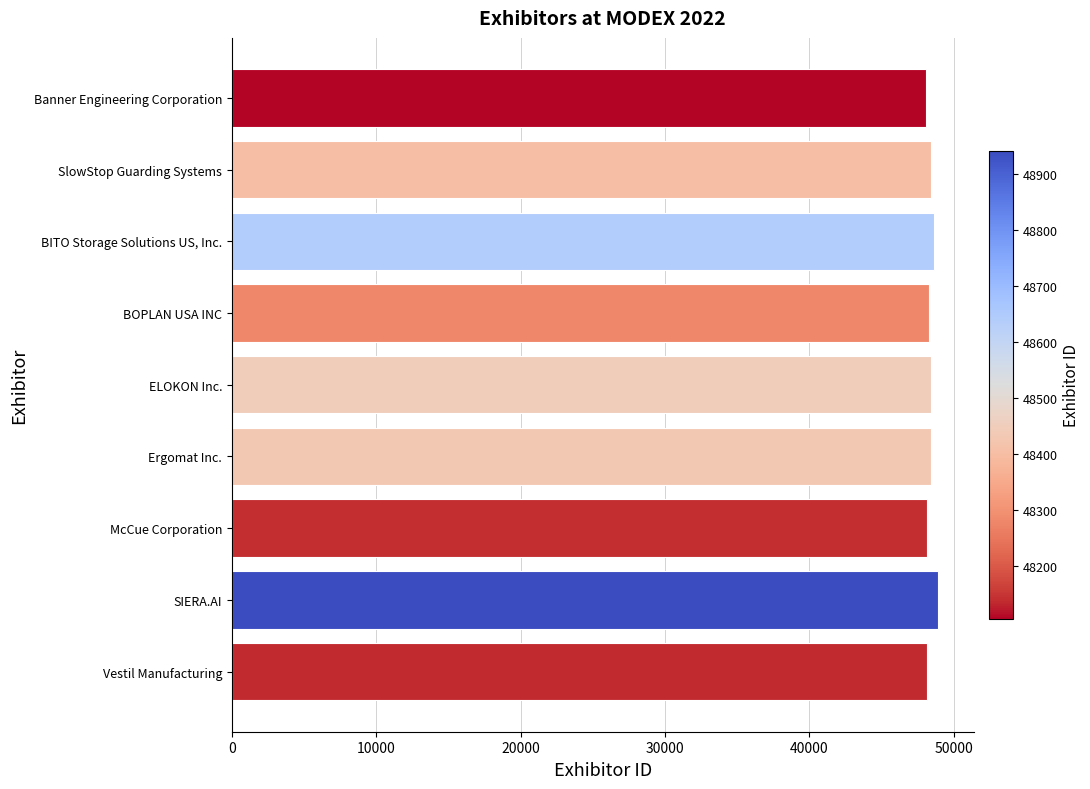

What is the label of the 3rd bar from the bottom?

McCue Corporation